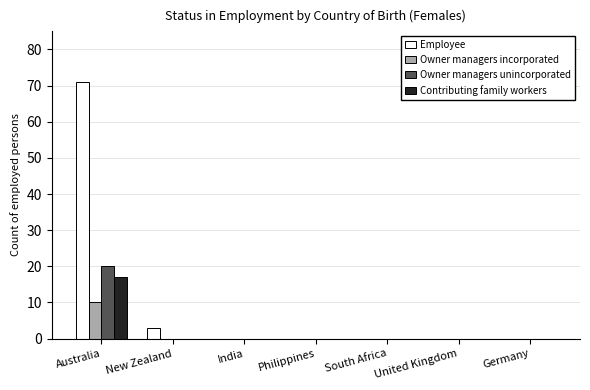

How many distinct data groups are displayed?

4